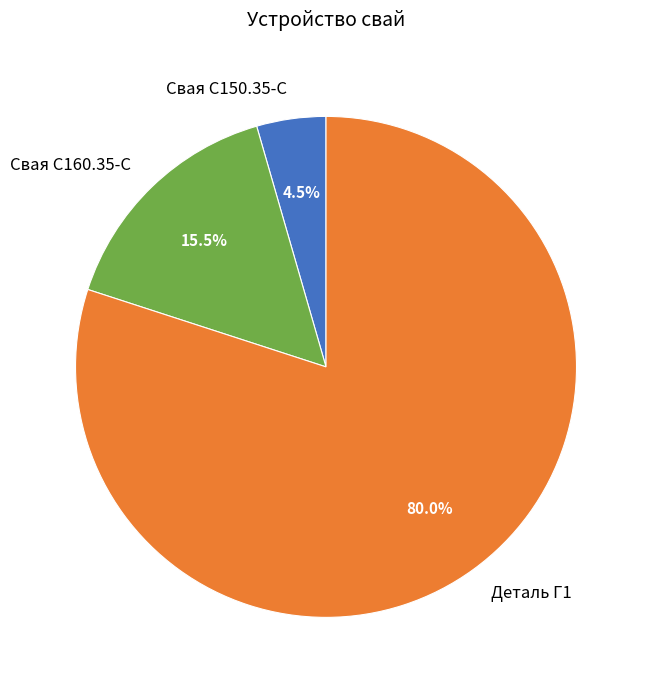

How much of the chart is everything except Деталь Г1?

20.0%